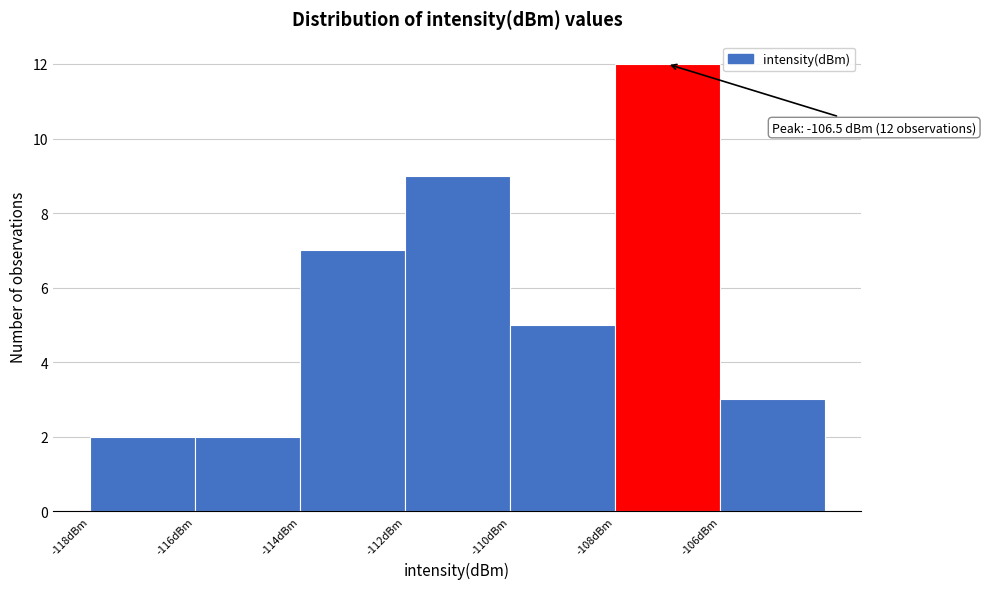

Reading left to right, transcribe all the data shown in this chart.

-118dBm=2	-116dBm=2	-114dBm=7	-112dBm=9	-110dBm=5	-108dBm=12	-106dBm=3